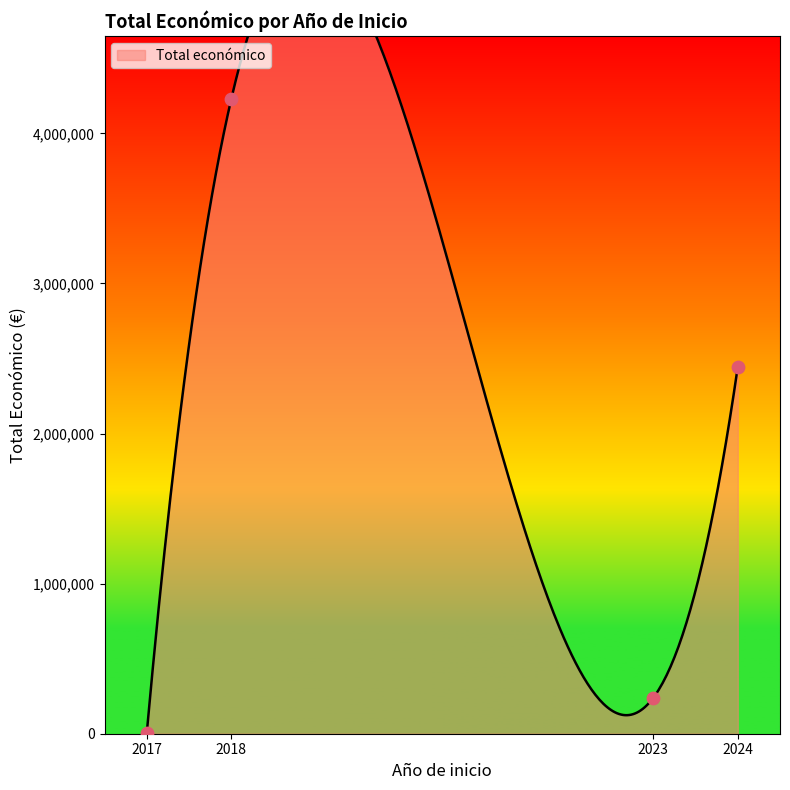

Between 2024 and 2024, which is larger?

2024